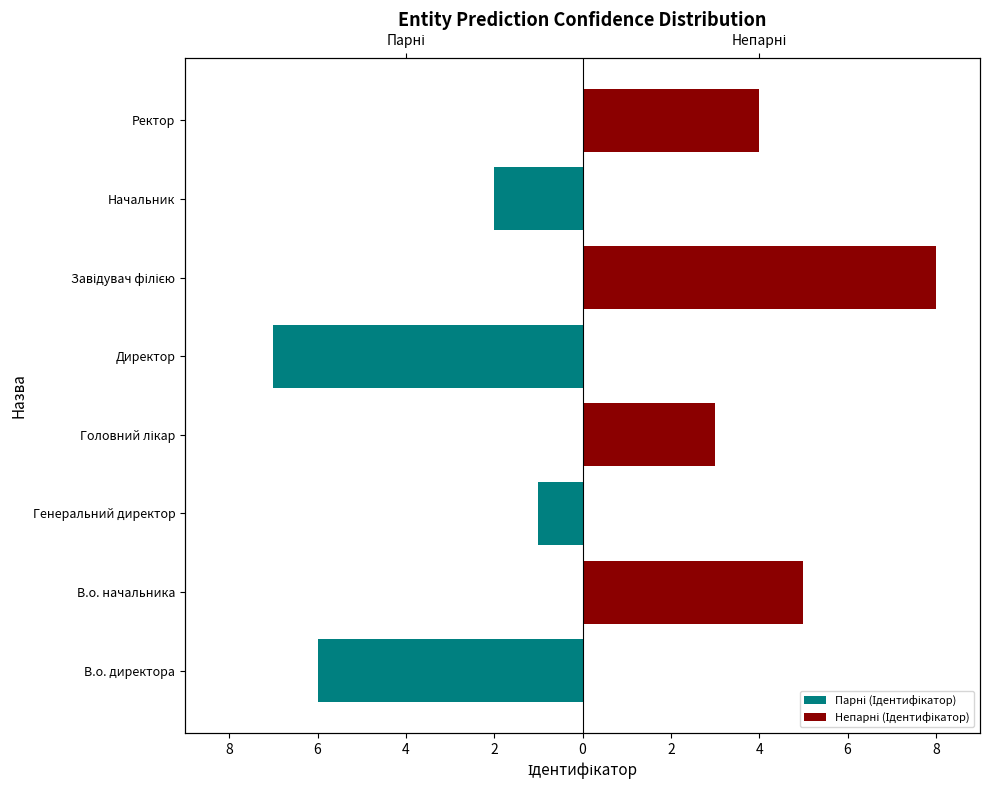

Rank the series at Генеральний директор from lowest to highest value.

Парні (Ідентифікатор), Непарні (Ідентифікатор)